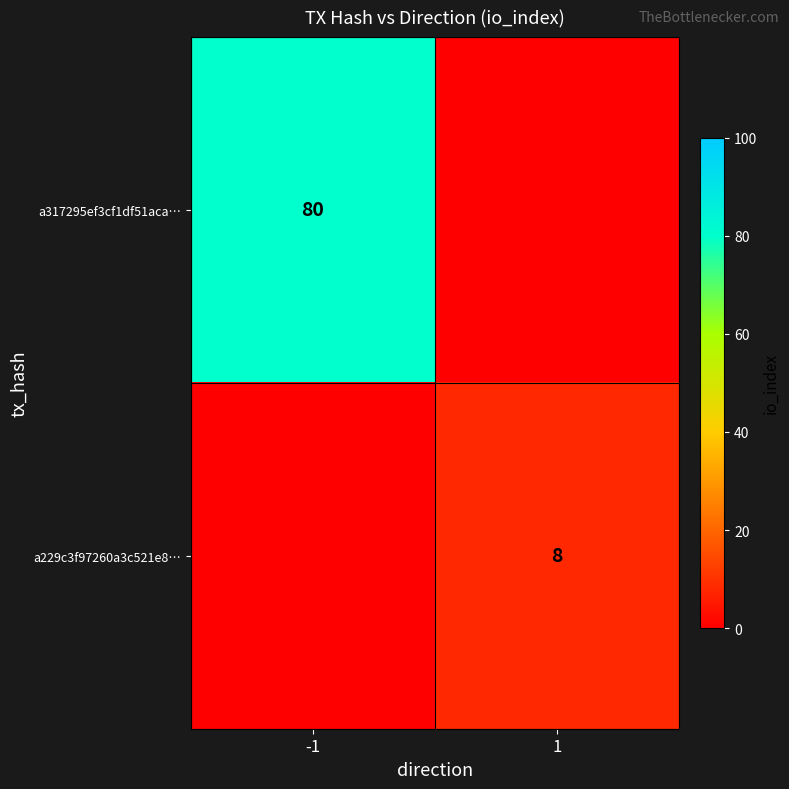

The value of a229c3f97260a3c521e8… at 1 is 8. True or false?

True